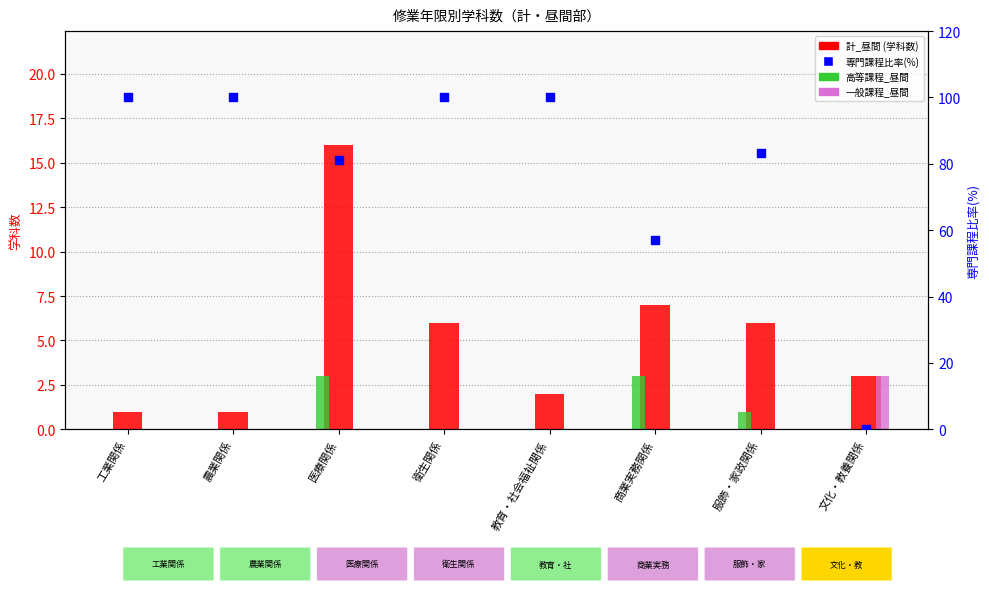

Which series has the largest total across all categories?

専門課程比率(%)